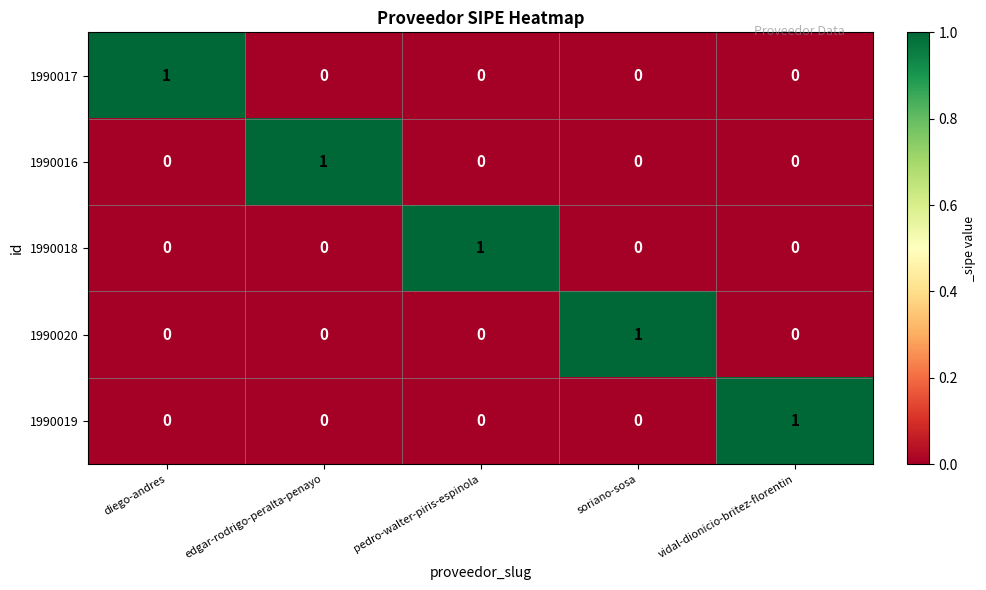

At how many categories does at least one series exceed 0?

5